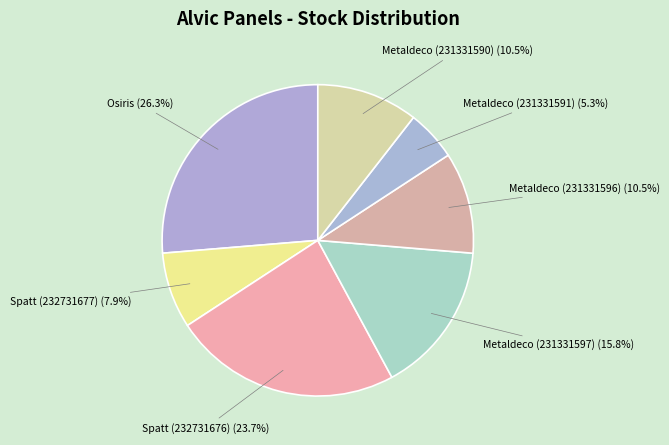

Which category has the smallest portion of the pie?

Metaldeco (231331591)